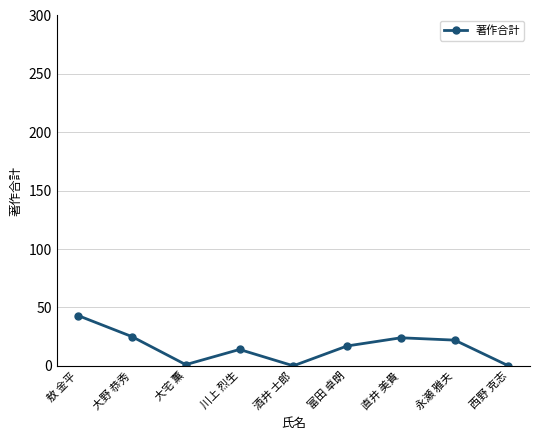

What is the ratio of the value at 永瀬 雅夫 to the value at 川上 烈生?

1.6